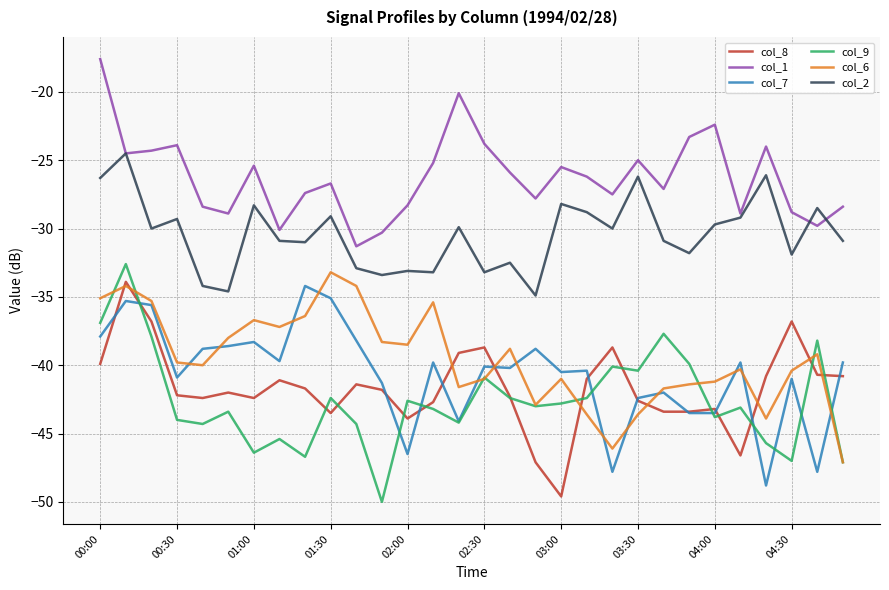

True or false: col_2 and col_9 intersect in this chart.

False